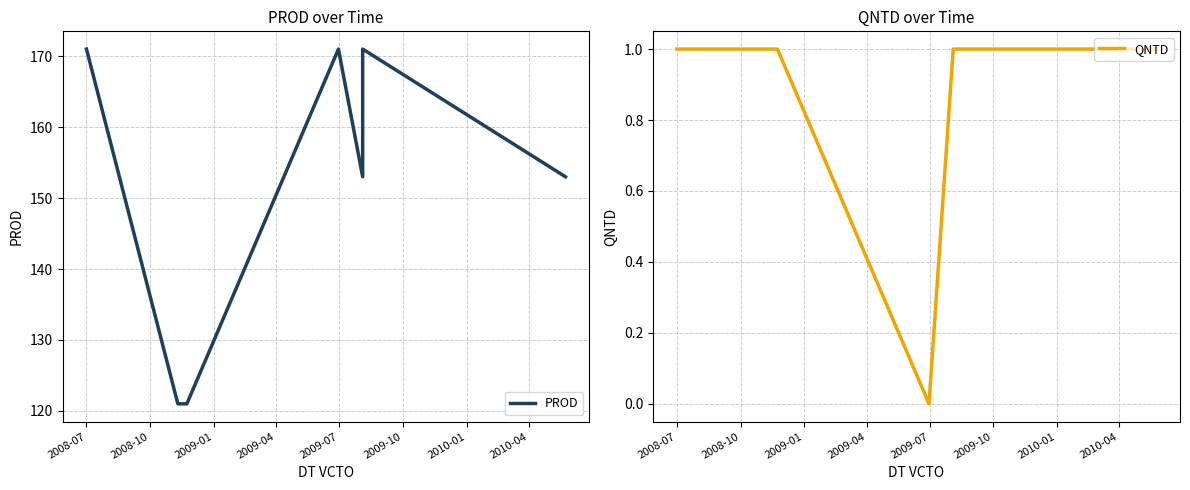

List the series in order of their overall mean, highest first.

PROD, QNTD